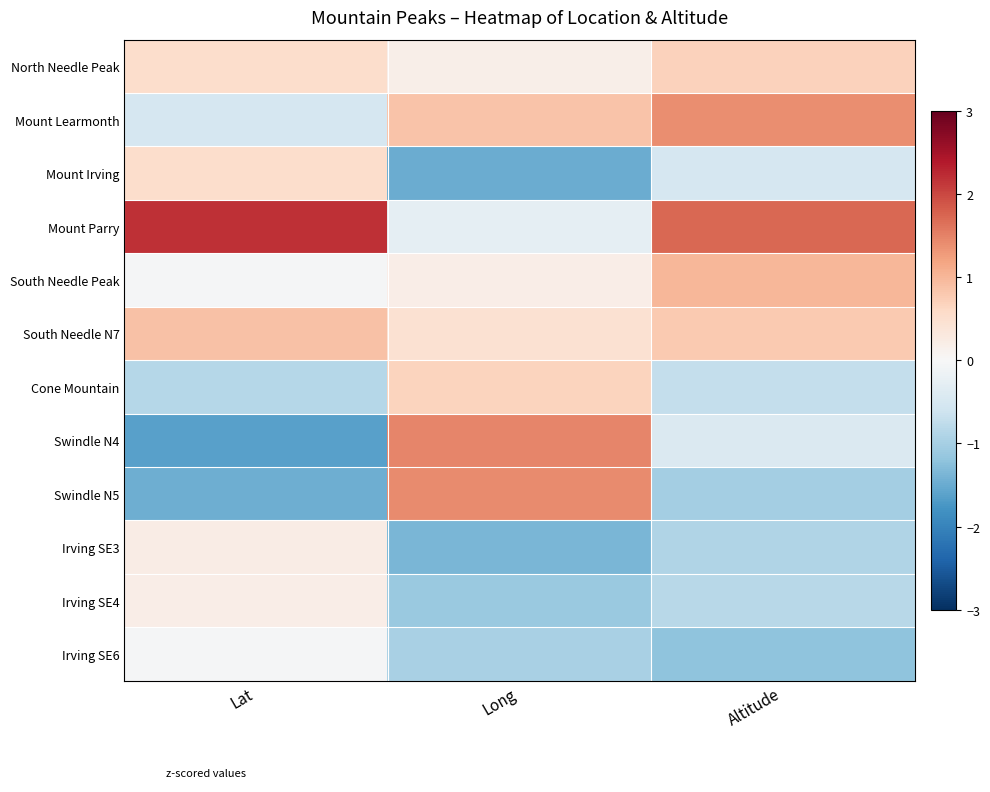

How many series are shown in this chart?

12